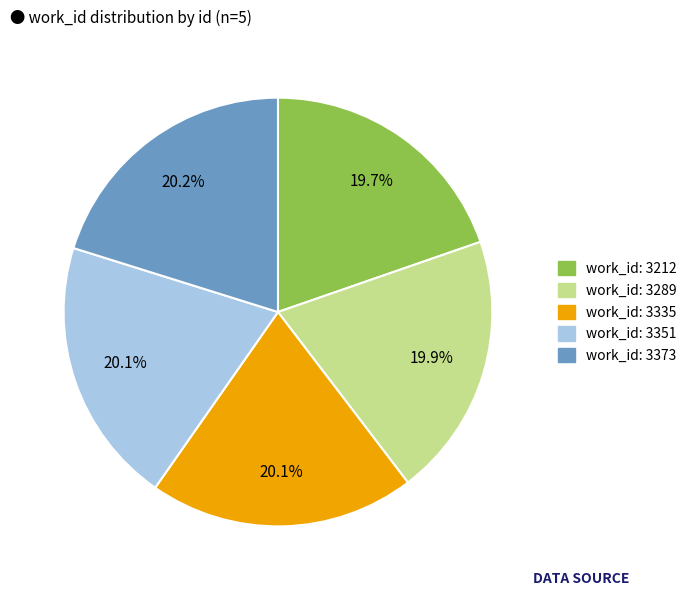

Does work_id: 3289 account for over 50% of the chart?

No